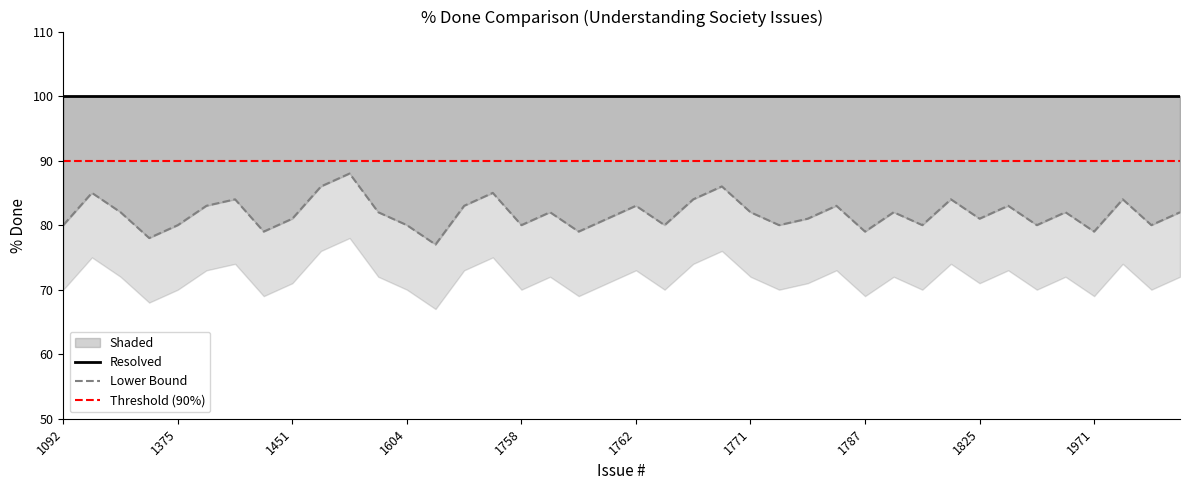

Between 1756 and 1774, which series saw the biggest shift?

Lower Band